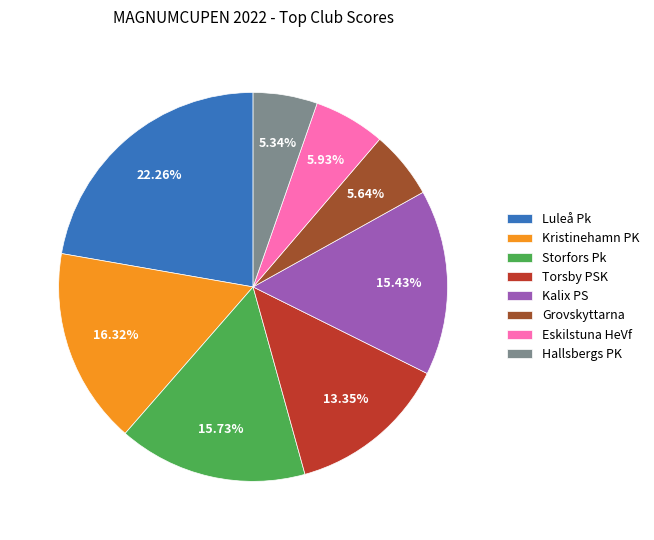

Is the sum of Hallsbergs PK and Luleå Pk greater than half?

No